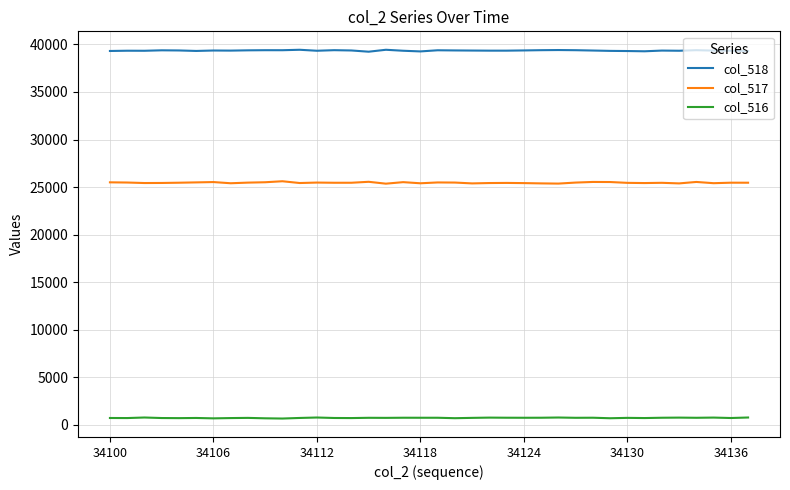

What is the sum of all col_518 values?

1495160